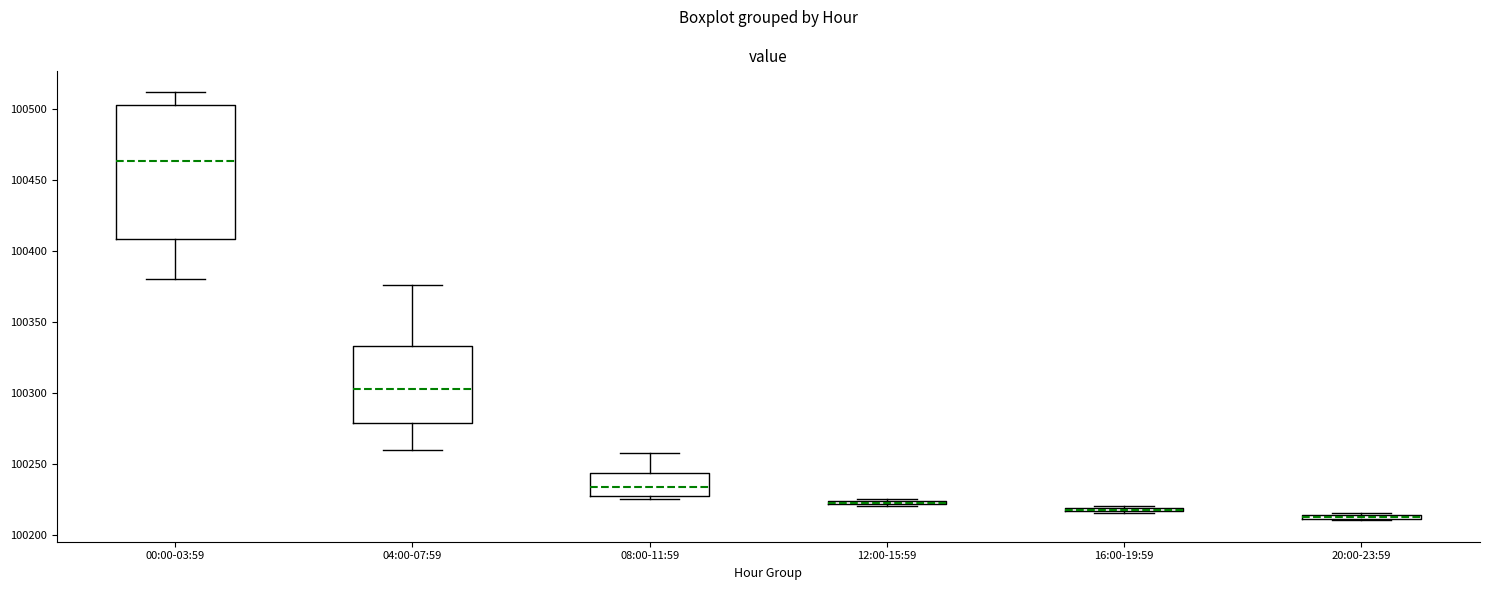

Where is the lower edge of the box for 20:00-23:59 on the y-axis? The values are not printed on the chart, so give them approximately, as read against the axis.

100210